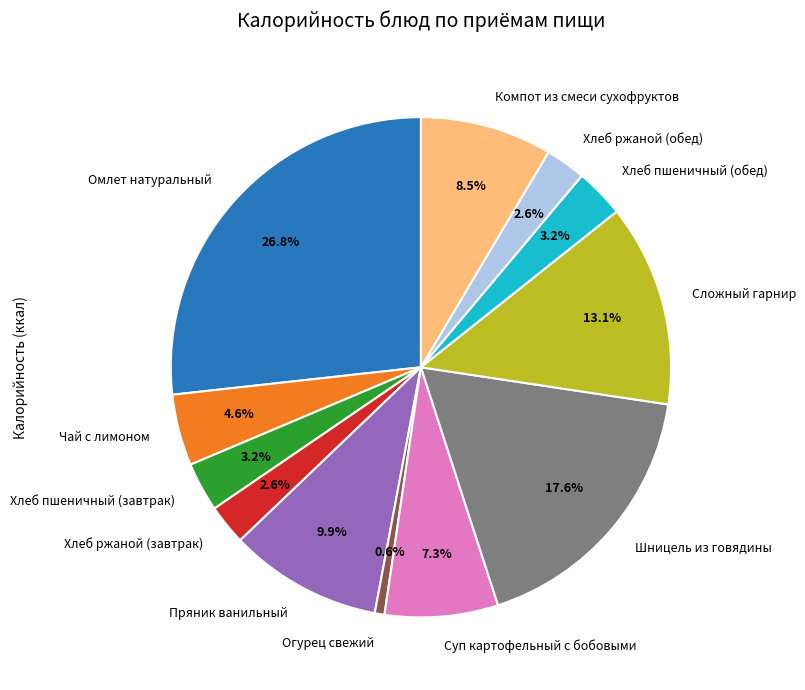

Is there any slice that represents more than half of the pie?

No